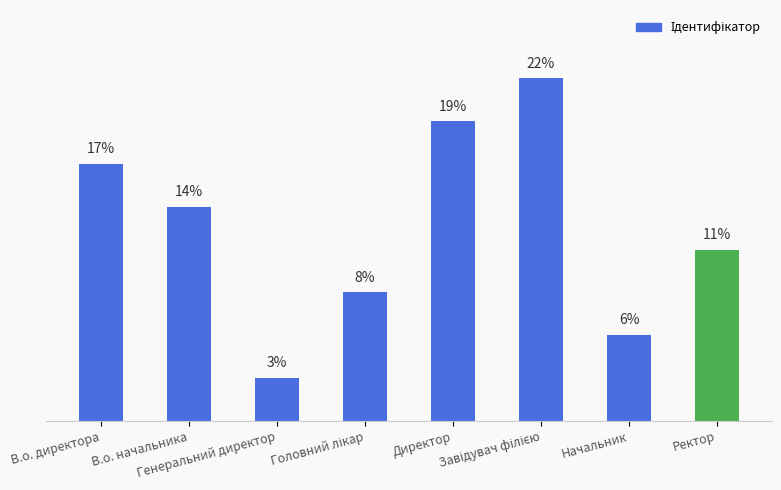

Reading left to right, list all the values displayed in this chart.

16.7	13.9	2.8	8.3	19.4	22.2	5.6	11.1